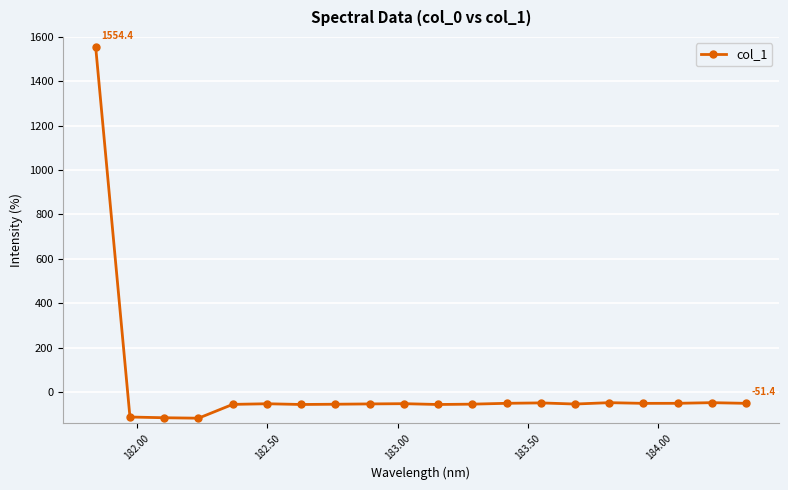

What is the sum of all values?

360.6